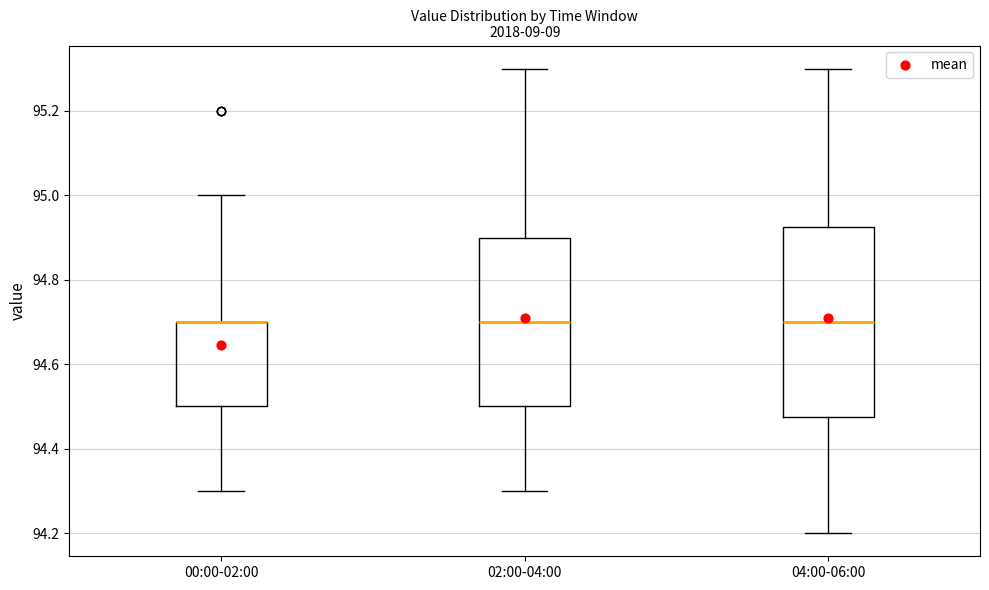

Reading left to right, read every box against the y-axis: the position of its median line, the range the box covers, and the ends of its whiskers. The values are not printed on the chart, so give them approximately, as read against the axis.

00:00-02:00: median 94.70 (drawn on the box's upper edge), box 94.50 to 94.70, whiskers 94.30 to 95.00
02:00-04:00: median 94.70, box 94.50 to 94.90, whiskers 94.30 to 95.30
04:00-06:00: median 94.70, box 94.48 to 94.92, whiskers 94.20 to 95.30